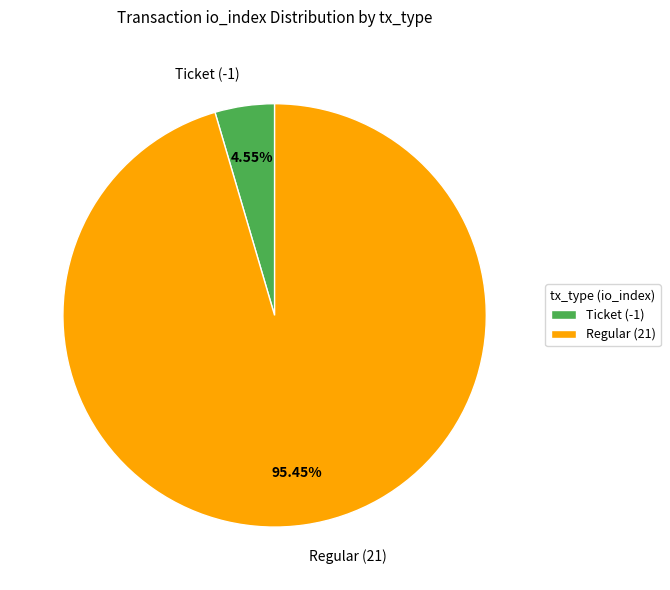

Is there a majority slice in this chart?

Yes